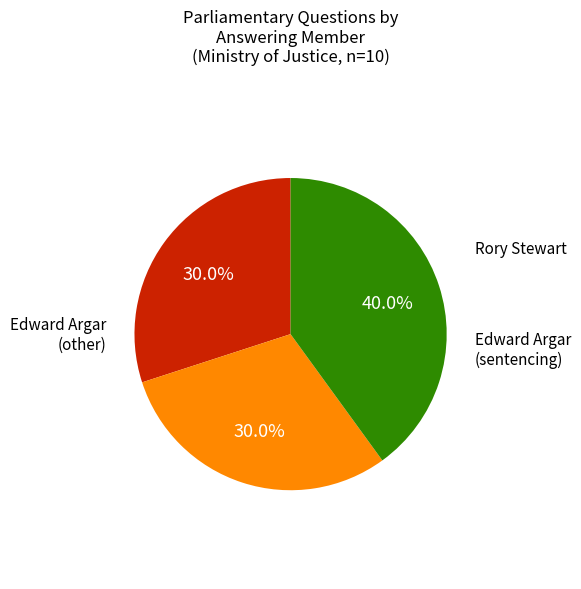

Is there a majority slice in this chart?

No